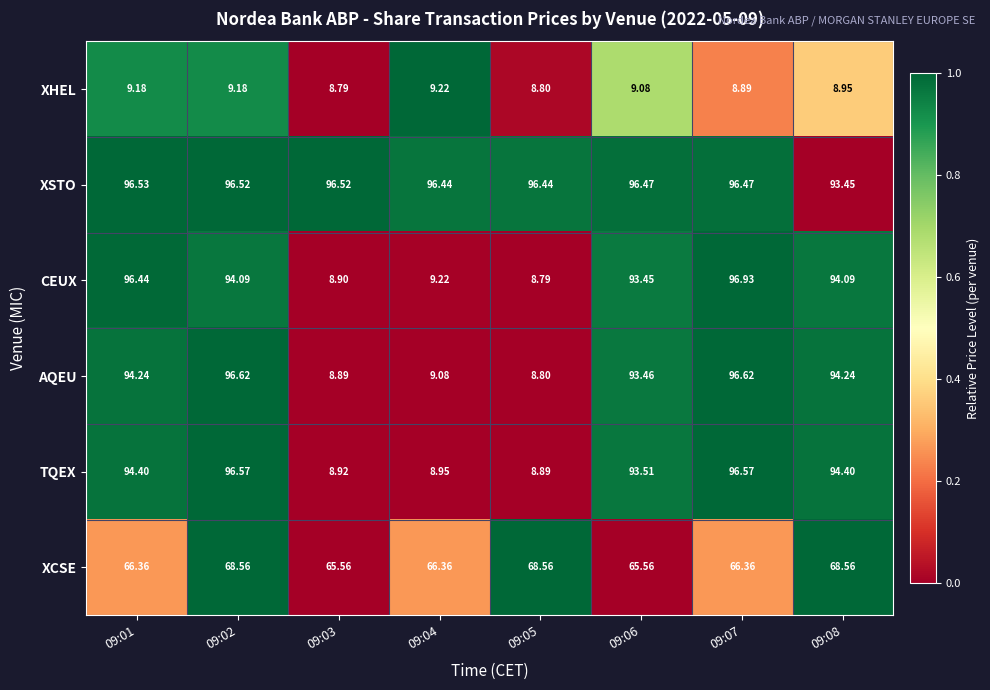

Is the value of XHEL at 09:04 greater than the value of AQEU at 09:04?

Yes